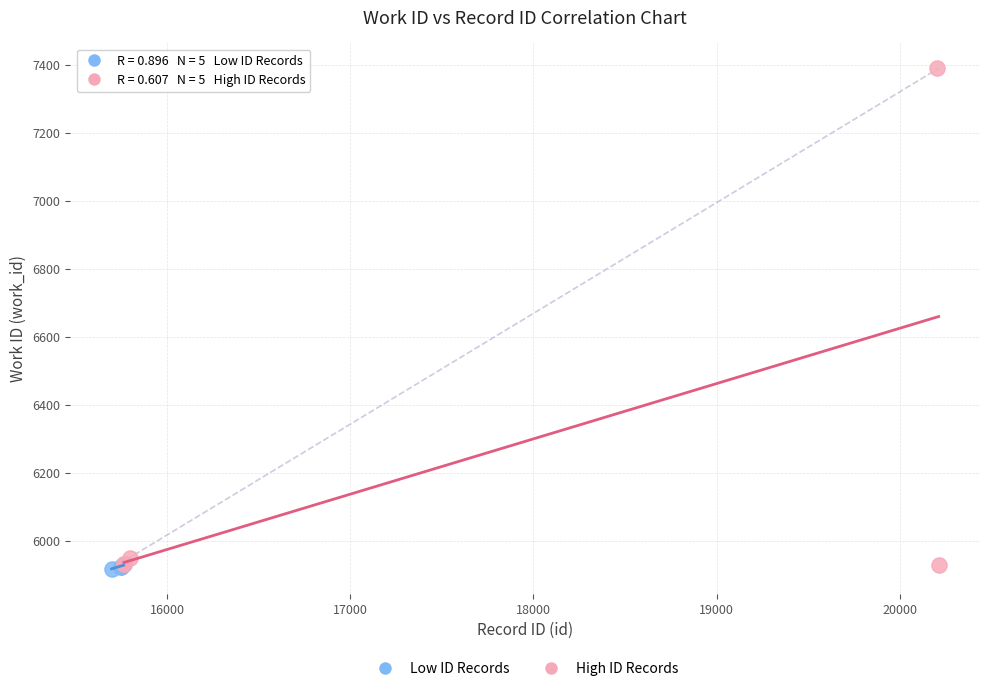

Which series contains the highest Y value?

High ID Records